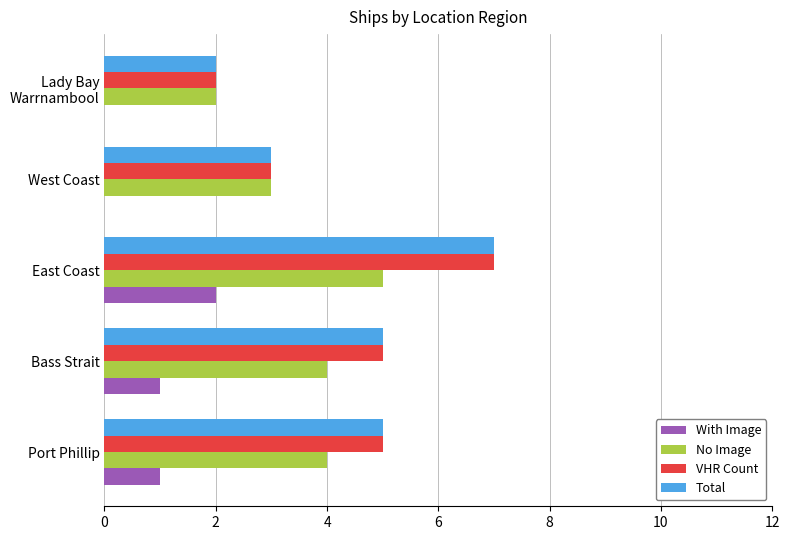

What is the sum of all No Image values?

18